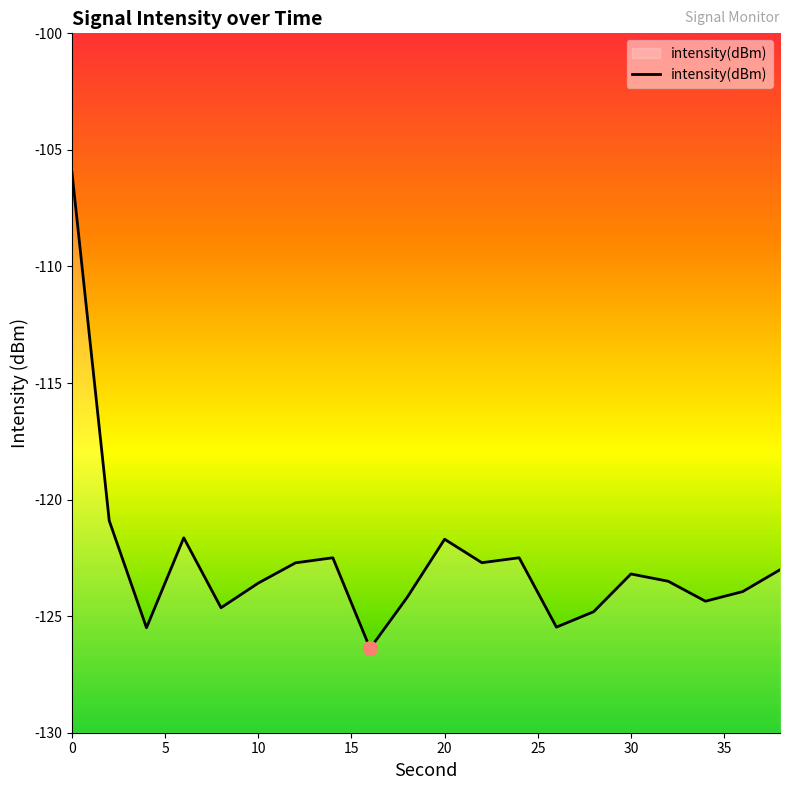

Reading left to right, extract all data points from this chart.

-106.0	-120.9	-125.5	-121.6	-124.6	-123.6	-122.7	-122.5	-126.4	-124.2	-121.7	-122.7	-122.5	-125.5	-124.8	-123.2	-123.5	-124.4	-123.9	-123.0